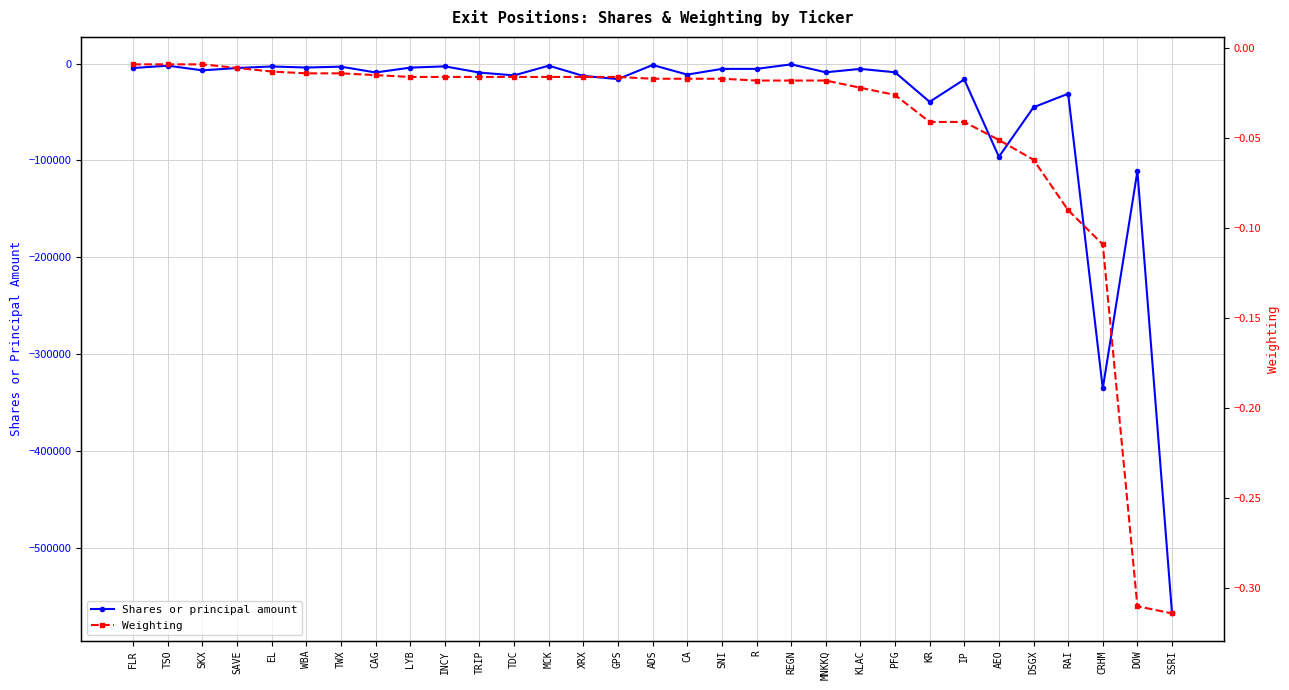

At how many categories does at least one series exceed -294955?

31